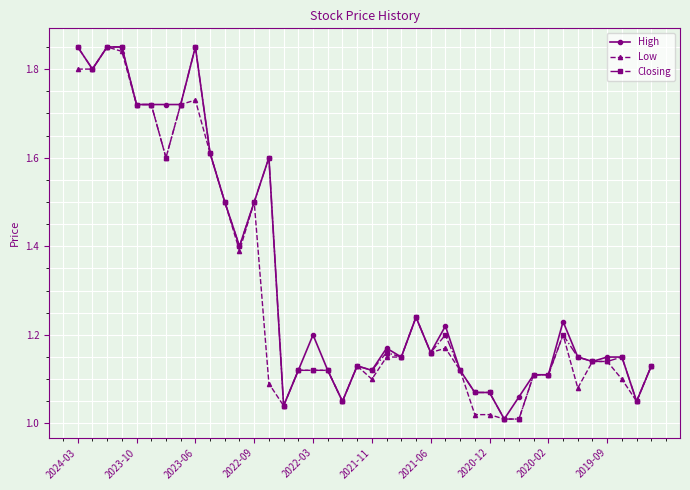

True or false: Closing has more than 0 interior local peaks.

True